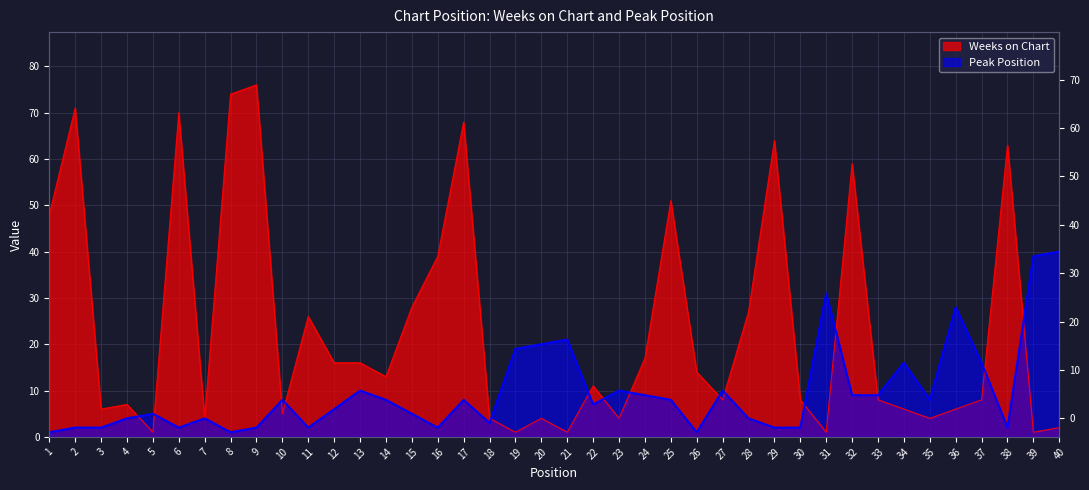

How many data points in Peak Position are above 8?

15